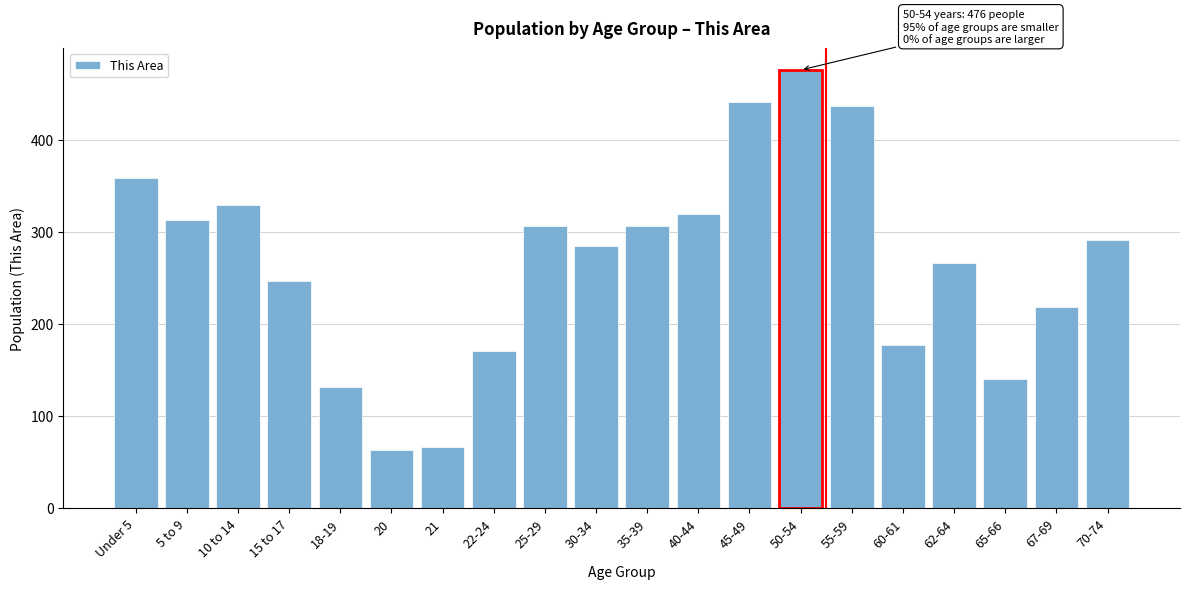

What is the sum of all values?

5343